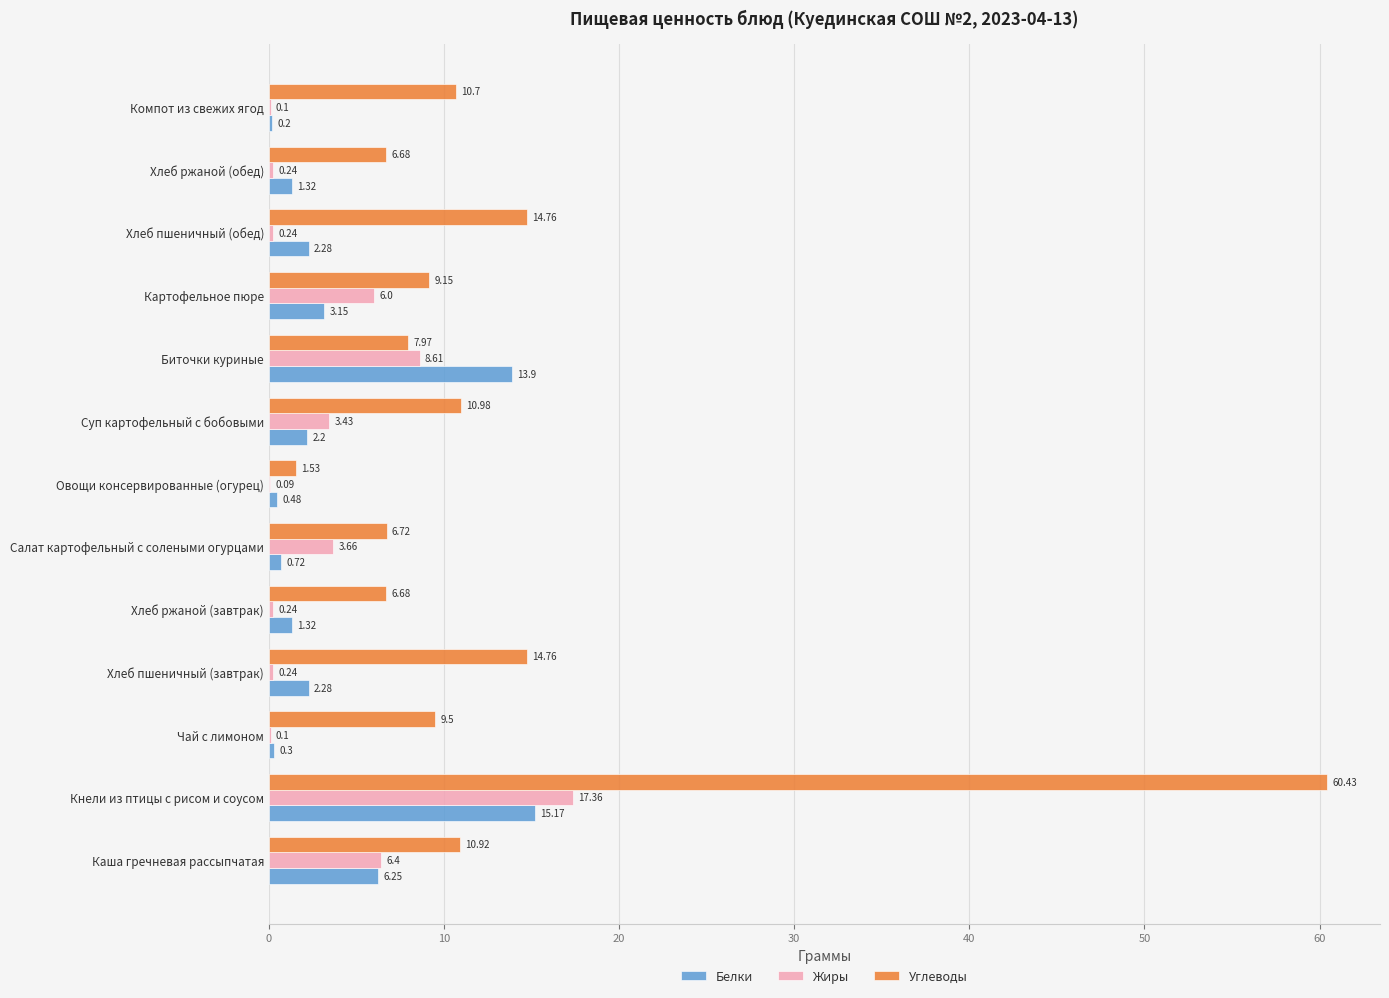

How many data points does each series have?

13